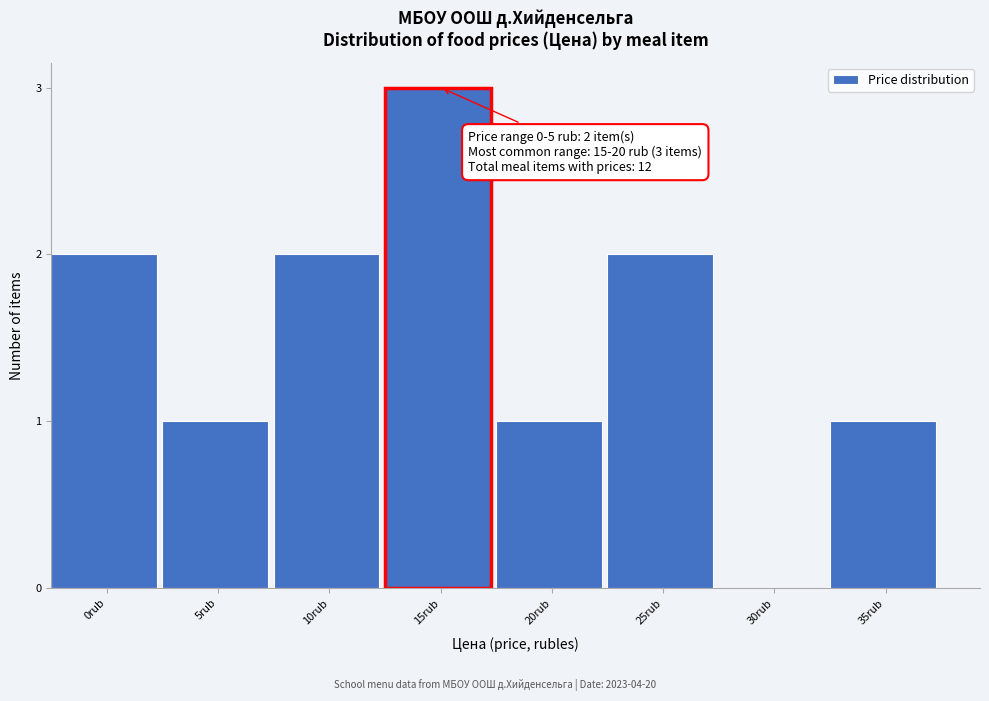

Reading left to right, list all the values displayed in this chart.

0rub=2	5rub=1	10rub=2	15rub=3	20rub=1	25rub=2	30rub=0	35rub=1